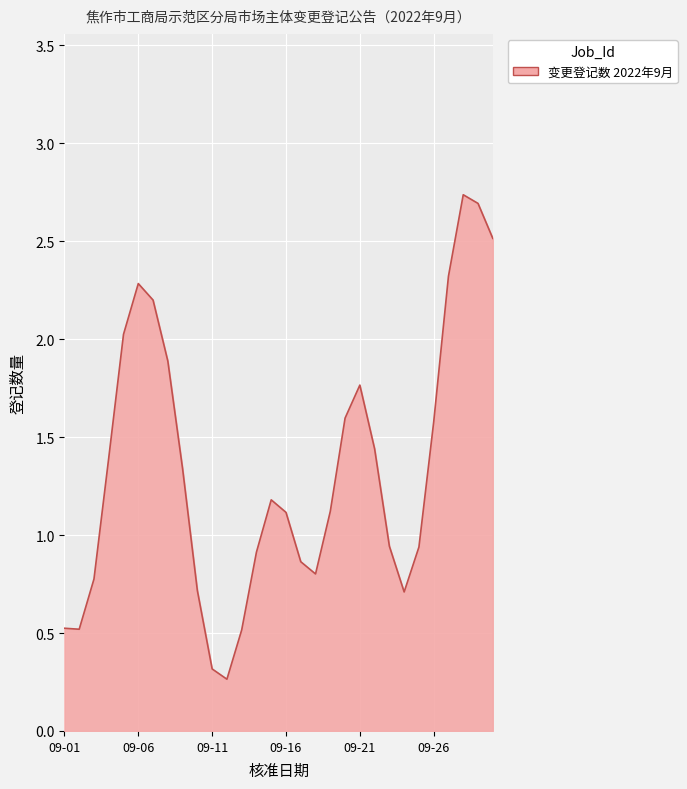

What is the difference between the second highest and minimum values?

2.4